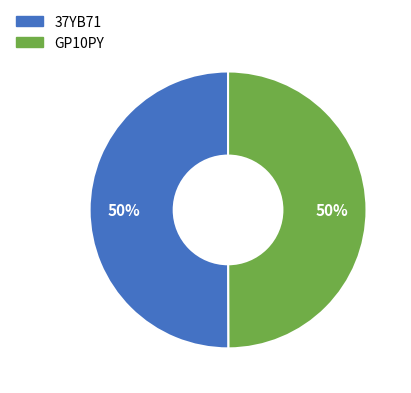

Combined, do 37YB71 and GP10PY account for over 50%?

Yes